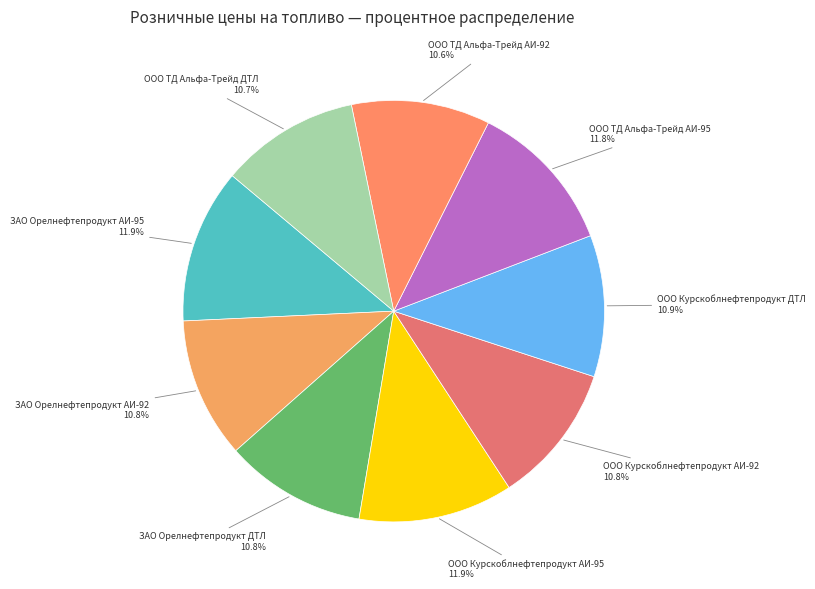

Count the number of slices in the pie.

9